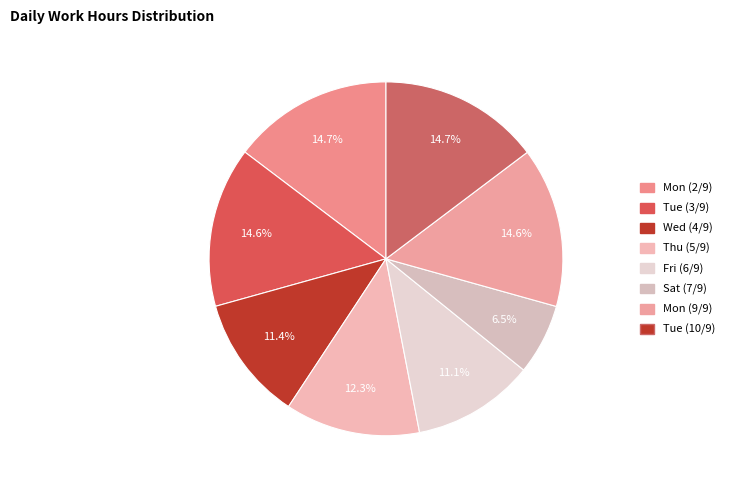

To the nearest percent, what percentage of the pie is Mon (9/9)?

15%